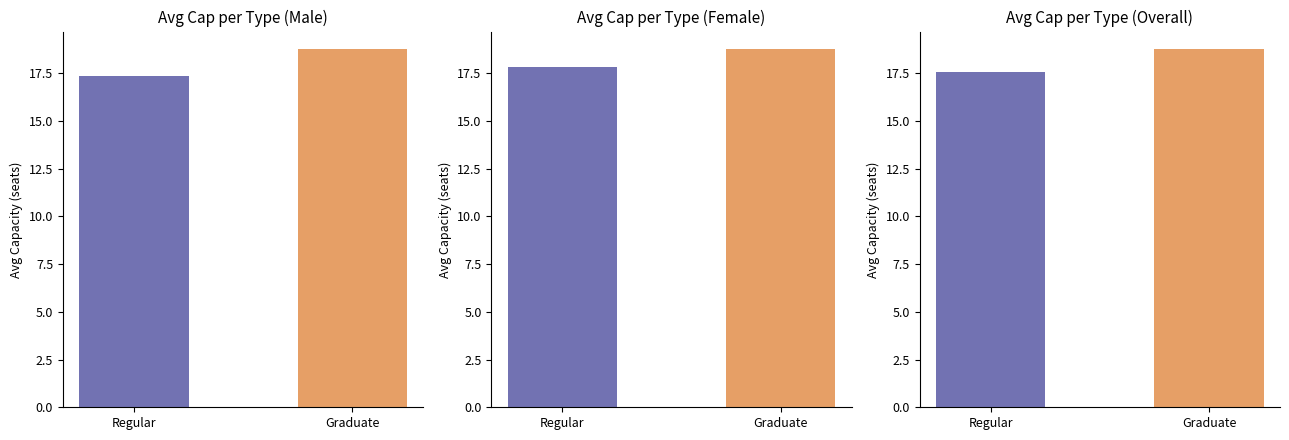

Reading left to right, extract all data points from this chart.

Male Avg Cap: Regular=17.3	Graduate=18.8
Female Avg Cap: Regular=17.8	Graduate=18.8
Overall Avg Cap: Regular=17.6	Graduate=18.8